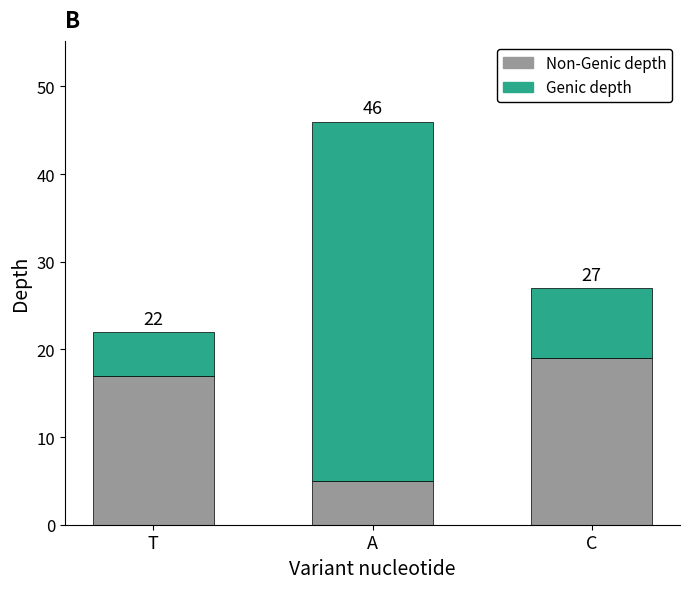

Does the chart contain any negative values?

No